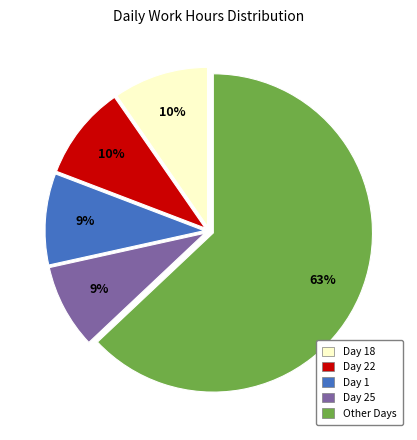

How many slices are in this pie chart?

5